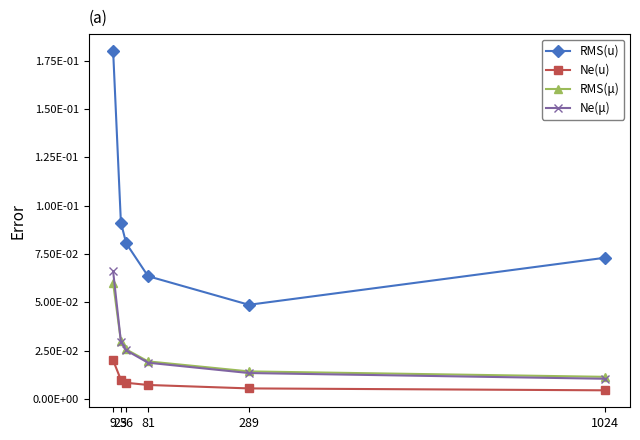

Is this an area chart (filled region under the line)?

No